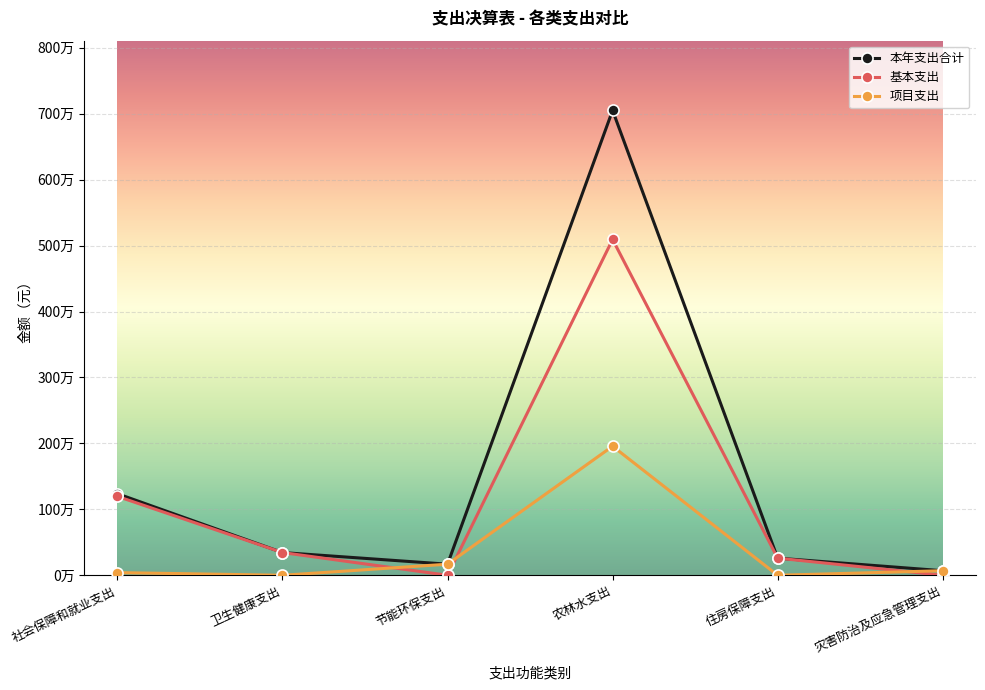

What is the value of the 本年支出合计 point at the 3rd from the left?

168055.0